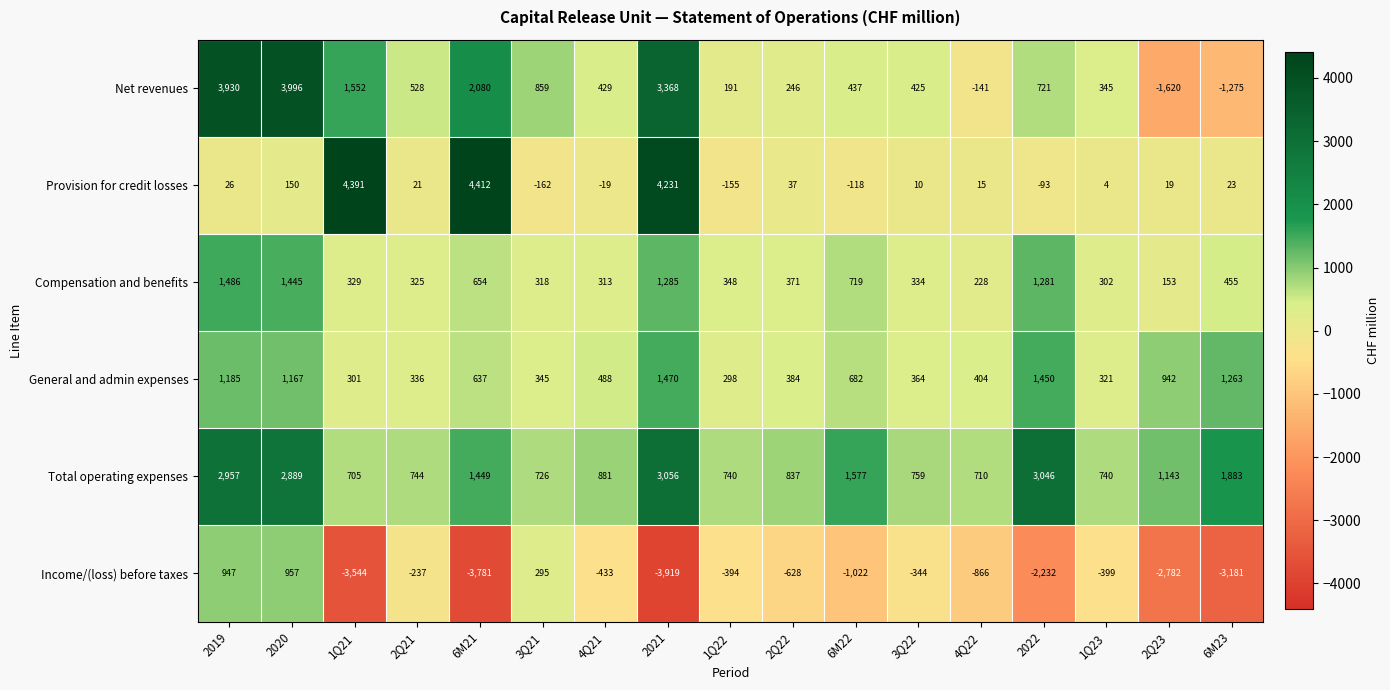

Which series has the largest range (max minus min)?

Net revenues